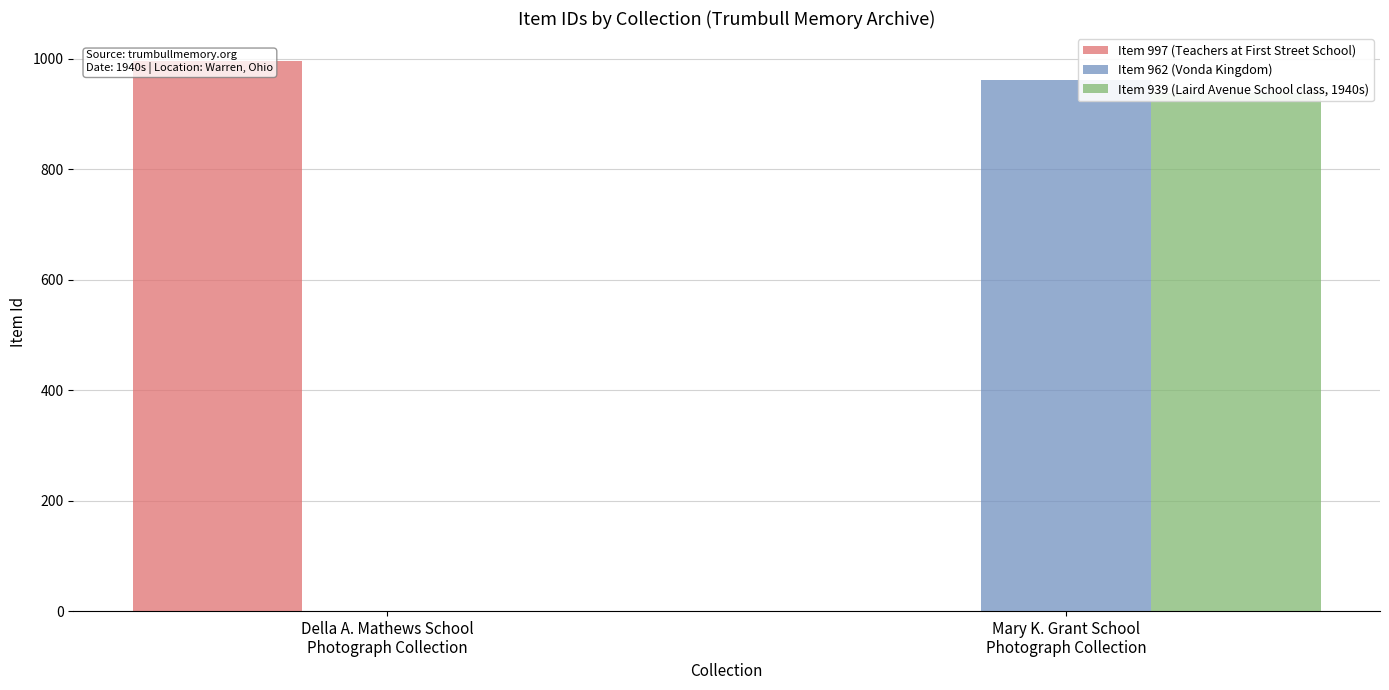

Count the number of categories in the chart.

2